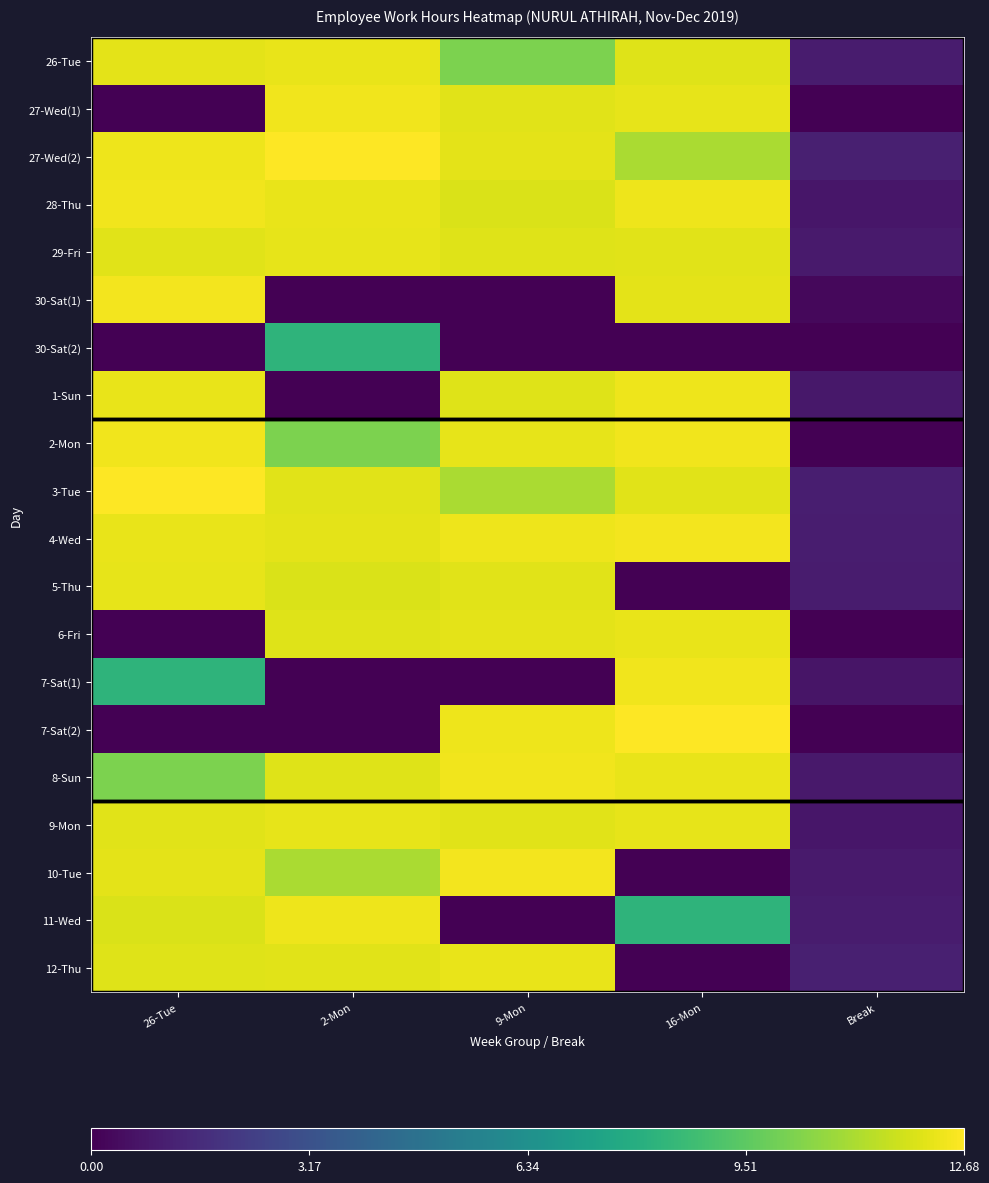

Which series has the largest range (max minus min)?

7-Sat(2)